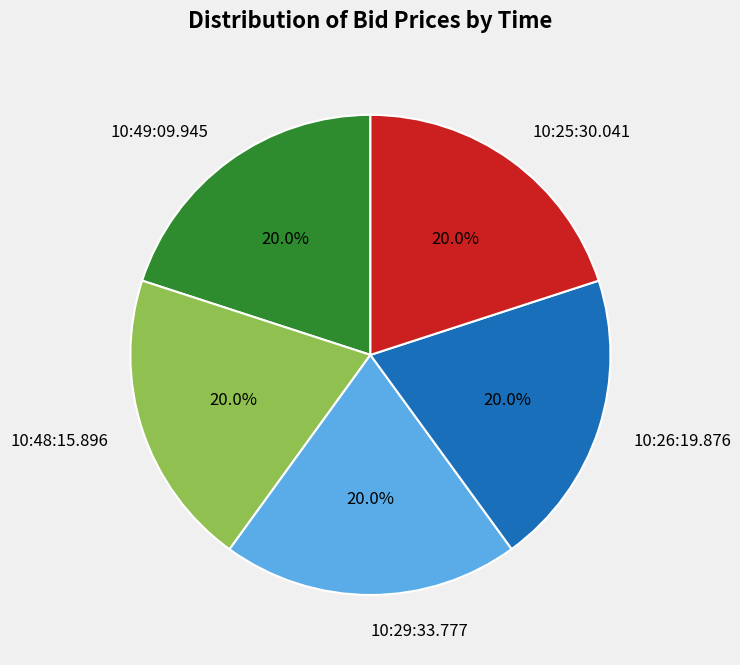

To the nearest percent, what is the combined percentage of 10:26:19.876 and 10:49:09.945?

40%